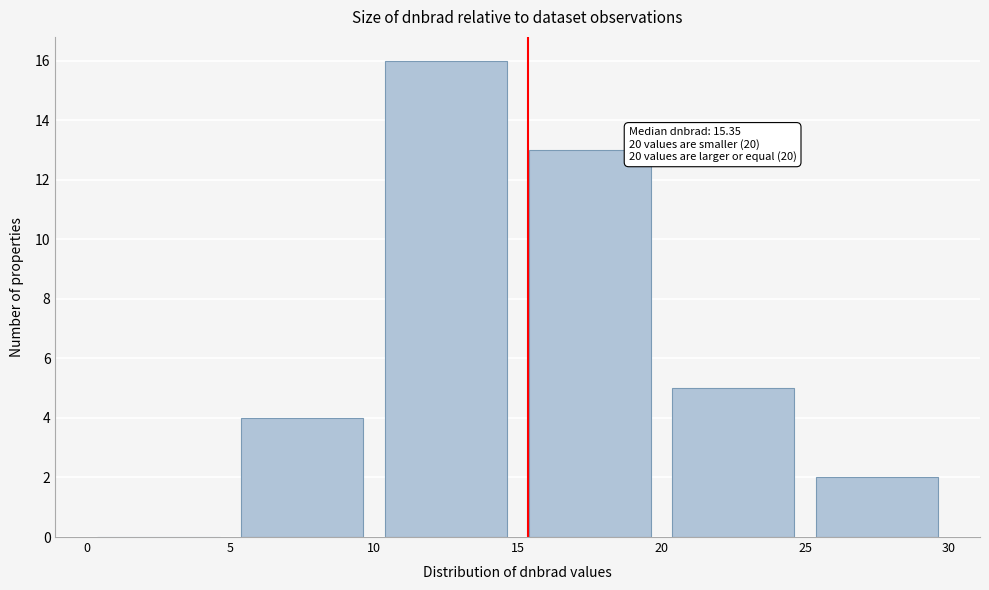

Which range on the x-axis has the tallest bar?

10 to 15